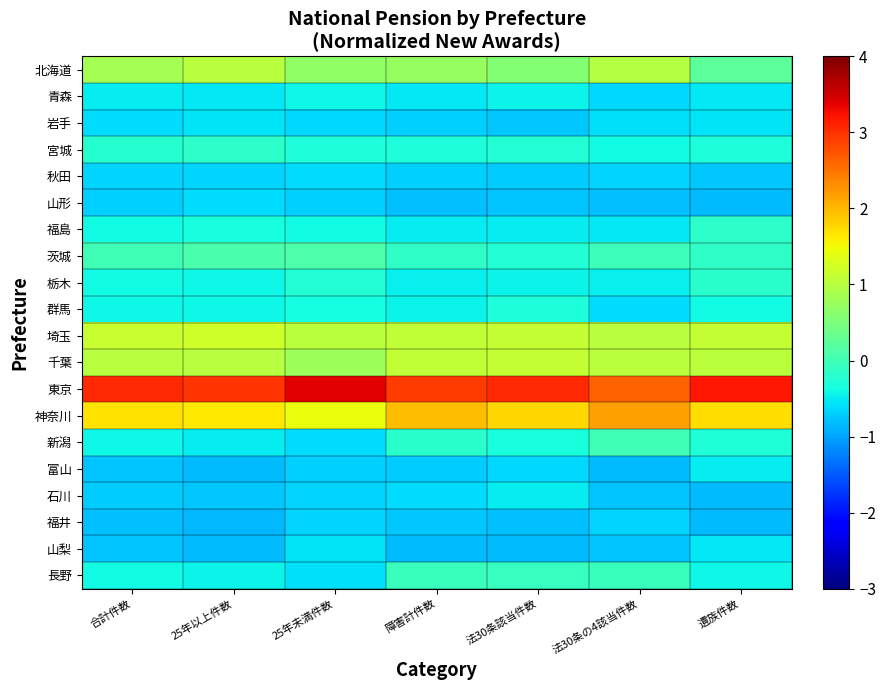

Reading left to right, extract all data points from this chart.

北海道: 合計件数=0.8	25年以上件数=1.0	25年未満件数=0.7	障害計件数=0.7	法30条該当件数=0.6	法30条の4該当件数=1.0	遺族件数=0.2
青森: 合計件数=-0.5	25年以上件数=-0.5	25年未満件数=-0.4	障害計件数=-0.5	法30条該当件数=-0.4	法30条の4該当件数=-0.6	遺族件数=-0.5
岩手: 合計件数=-0.6	25年以上件数=-0.6	25年未満件数=-0.6	障害計件数=-0.7	法30条該当件数=-0.7	法30条の4該当件数=-0.6	遺族件数=-0.6
宮城: 合計件数=-0.2	25年以上件数=-0.2	25年未満件数=-0.3	障害計件数=-0.3	法30条該当件数=-0.3	法30条の4該当件数=-0.4	遺族件数=-0.3
秋田: 合計件数=-0.7	25年以上件数=-0.7	25年未満件数=-0.6	障害計件数=-0.7	法30条該当件数=-0.7	法30条の4該当件数=-0.7	遺族件数=-0.8
山形: 合計件数=-0.7	25年以上件数=-0.6	25年未満件数=-0.7	障害計件数=-0.8	法30条該当件数=-0.8	法30条の4該当件数=-0.8	遺族件数=-0.8
福島: 合計件数=-0.4	25年以上件数=-0.3	25年未満件数=-0.4	障害計件数=-0.5	法30条該当件数=-0.5	法30条の4該当件数=-0.5	遺族件数=-0.2
茨城: 合計件数=0.0	25年以上件数=0.1	25年未満件数=0.1	障害計件数=-0.2	法30条該当件数=-0.2	法30条の4該当件数=-0.0	遺族件数=-0.1
栃木: 合計件数=-0.4	25年以上件数=-0.4	25年未満件数=-0.3	障害計件数=-0.5	法30条該当件数=-0.5	法30条の4該当件数=-0.5	遺族件数=-0.2
群馬: 合計件数=-0.4	25年以上件数=-0.4	25年未満件数=-0.4	障害計件数=-0.4	法30条該当件数=-0.3	法30条の4該当件数=-0.6	遺族件数=-0.4
埼玉: 合計件数=1.1	25年以上件数=1.2	25年未満件数=1.0	障害計件数=1.1	法30条該当件数=1.1	法30条の4該当件数=1.0	遺族件数=1.1
千葉: 合計件数=1.0	25年以上件数=1.0	25年未満件数=0.8	障害計件数=1.1	法30条該当件数=1.1	法30条の4該当件数=1.0	遺族件数=1.0
東京: 合計件数=3.1	25年以上件数=3.0	25年未満件数=3.4	障害計件数=2.9	法30条該当件数=3.1	法30条の4該当件数=2.7	遺族件数=3.2
神奈川: 合計件数=1.7	25年以上件数=1.6	25年未満件数=1.4	障害計件数=2.0	法30条該当件数=1.8	法30条の4該当件数=2.2	遺族件数=1.7
新潟: 合計件数=-0.4	25年以上件数=-0.5	25年未満件数=-0.6	障害計件数=-0.2	法30条該当件数=-0.3	法30条の4該当件数=-0.0	遺族件数=-0.3
富山: 合計件数=-0.8	25年以上件数=-0.8	25年未満件数=-0.7	障害計件数=-0.7	法30条該当件数=-0.6	法30条の4該当件数=-0.8	遺族件数=-0.5
石川: 合計件数=-0.7	25年以上件数=-0.8	25年未満件数=-0.7	障害計件数=-0.6	法30条該当件数=-0.5	法30条の4該当件数=-0.8	遺族件数=-0.8
福井: 合計件数=-0.8	25年以上件数=-0.9	25年未満件数=-0.7	障害計件数=-0.7	法30条該当件数=-0.8	法30条の4該当件数=-0.7	遺族件数=-0.8
山梨: 合計件数=-0.8	25年以上件数=-0.8	25年未満件数=-0.6	障害計件数=-0.8	法30条該当件数=-0.8	法30条の4該当件数=-0.8	遺族件数=-0.5
長野: 合計件数=-0.4	25年以上件数=-0.4	25年未満件数=-0.6	障害計件数=-0.1	法30条該当件数=-0.1	法30条の4該当件数=-0.1	遺族件数=-0.4